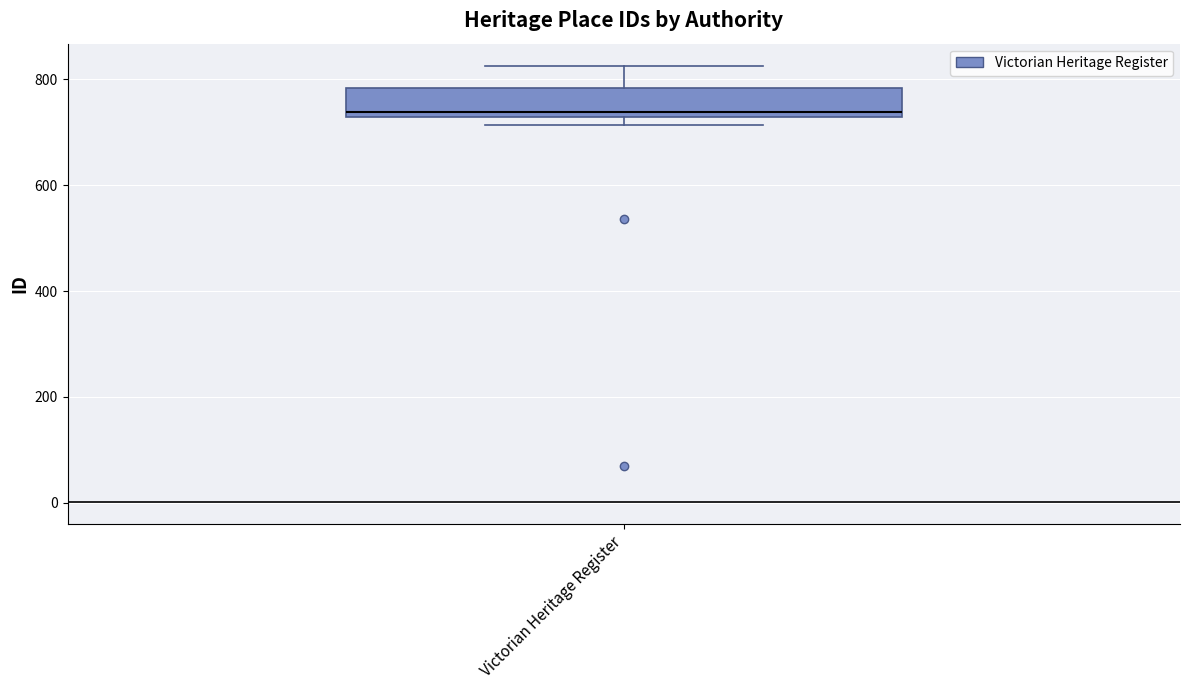

Transcribe this box plot: give where the median line is, the range the box spans, and where the two whiskers end, as read against the y-axis. The values are not printed on the chart, so give them approximately, as read against the axis.

median 740, box 720 to 780, whiskers 720 (just below the box's lower edge) to 820